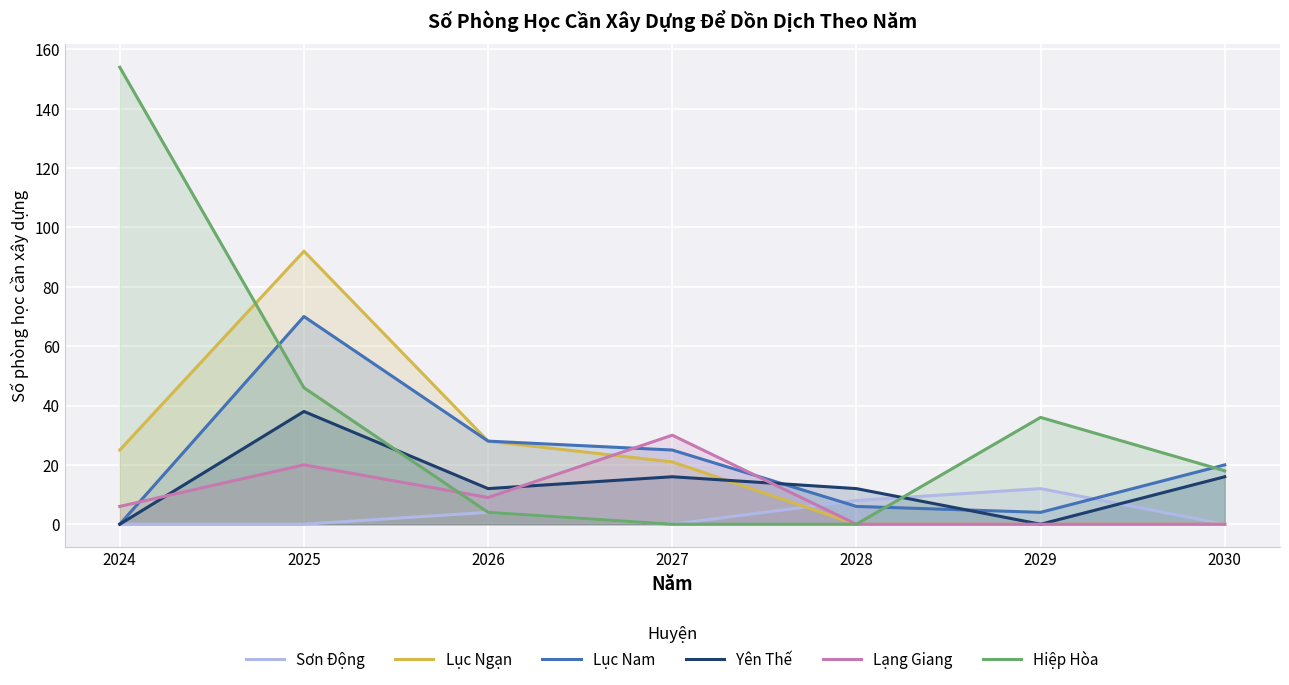

Is it true that Lục Ngạn equals 130 at 2025?

False